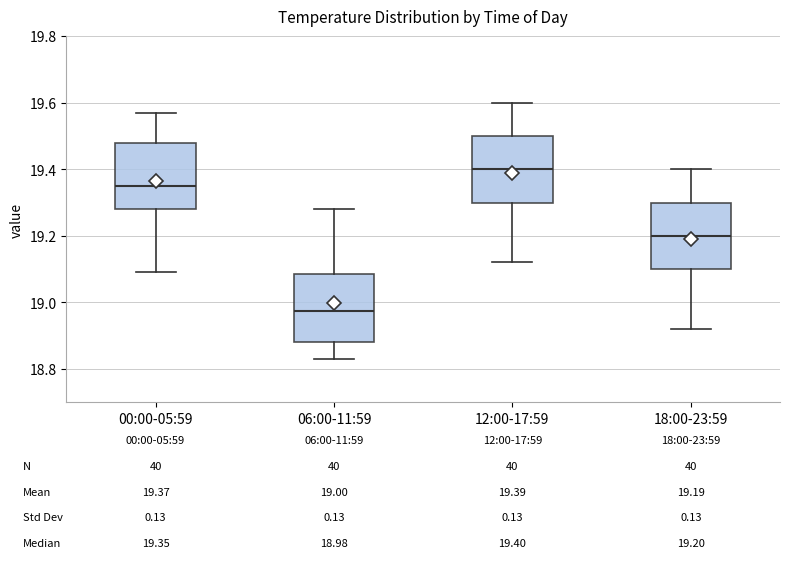

Which box's median line is the lowest?

06:00-11:59